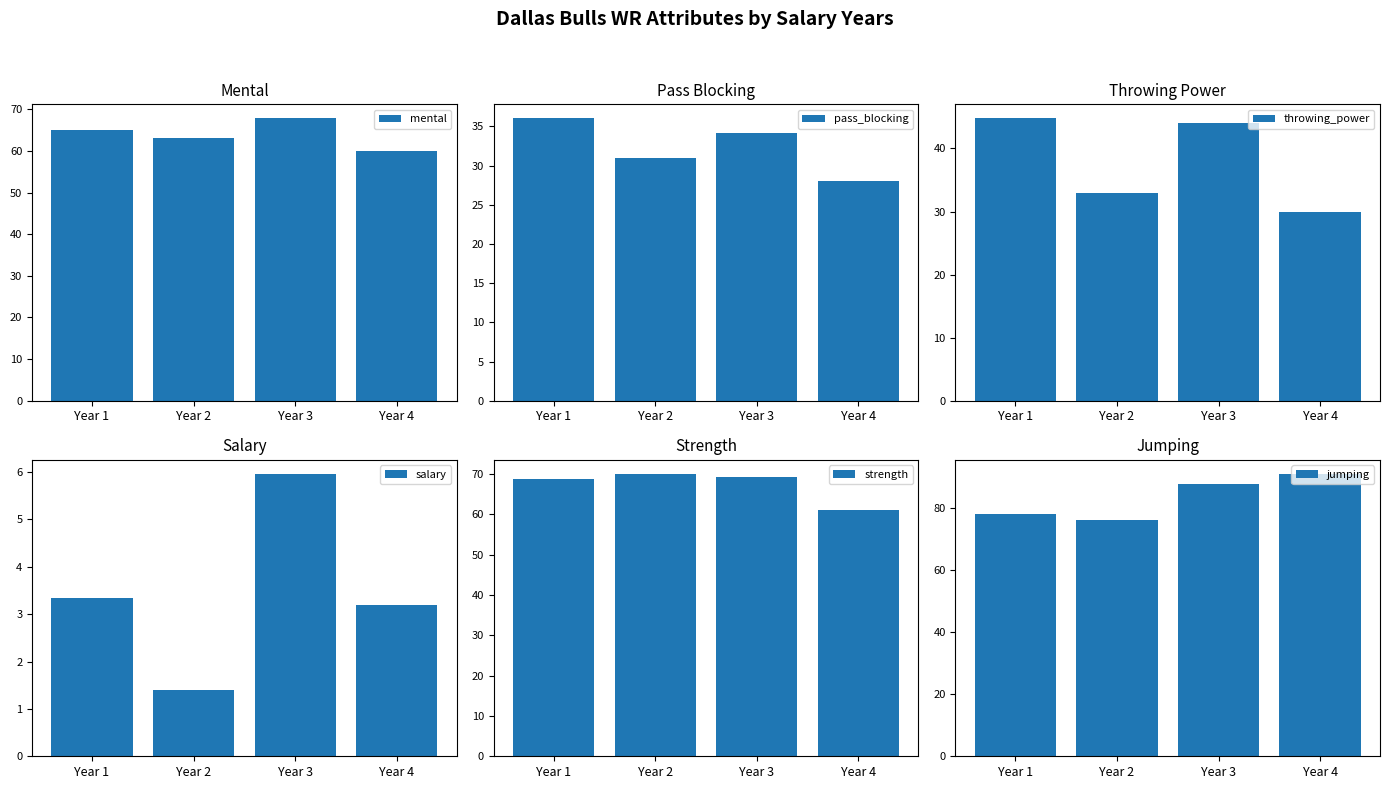

What is the total value across all series at Year 3?

309.0